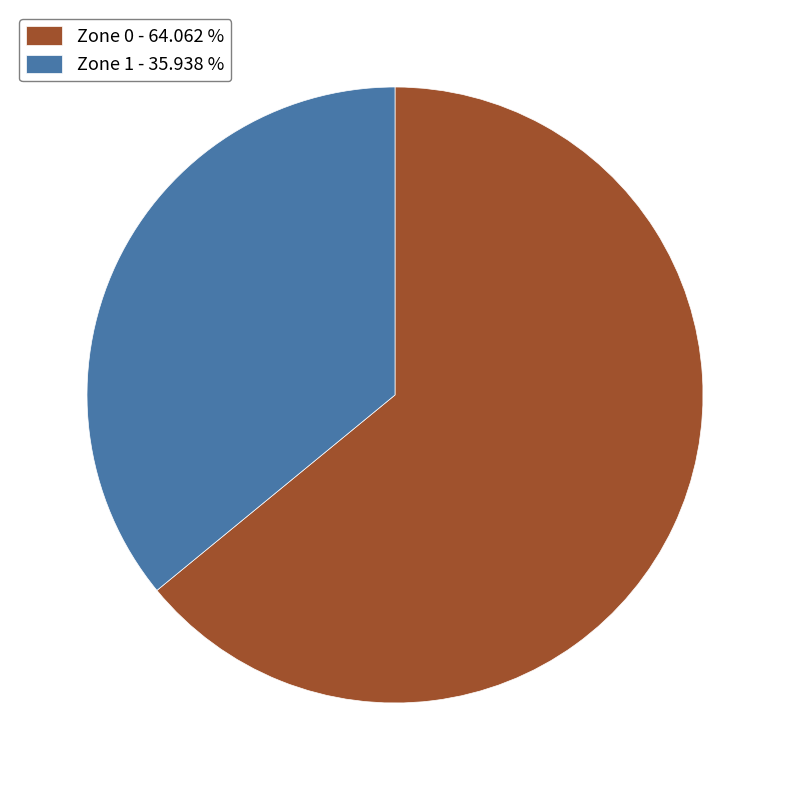

Which slice is the largest?

Zone 0